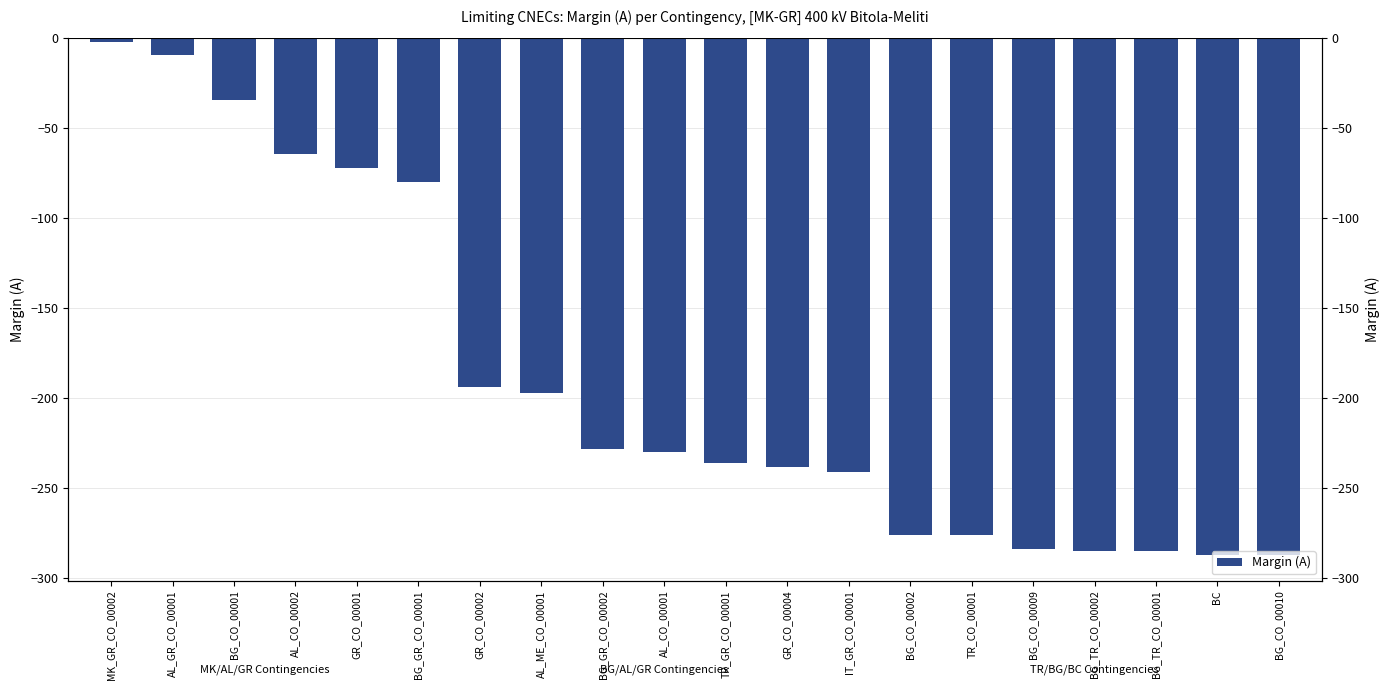

Reading left to right, extract all data points from this chart.

-2	-9	-34	-64	-72	-80	-194	-197	-228	-230	-236	-238	-241	-276	-276	-284	-285	-285	-287	-287